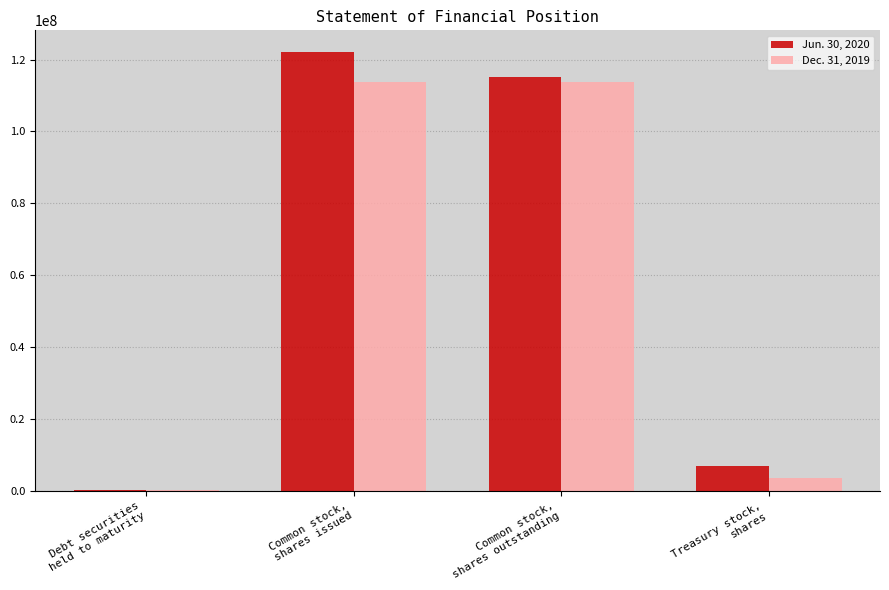

What are all the series names shown in the legend?

Jun. 30, 2020, Dec. 31, 2019